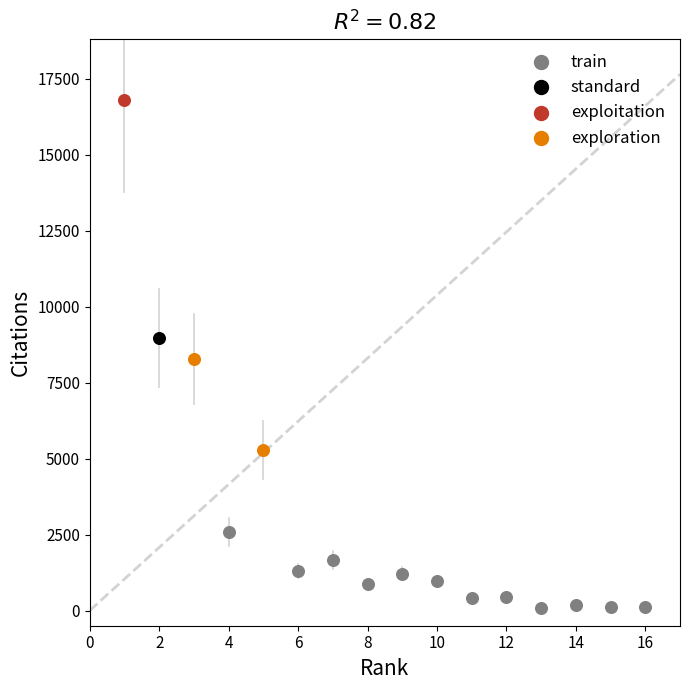

Which series reaches the minimum Y coordinate?

train